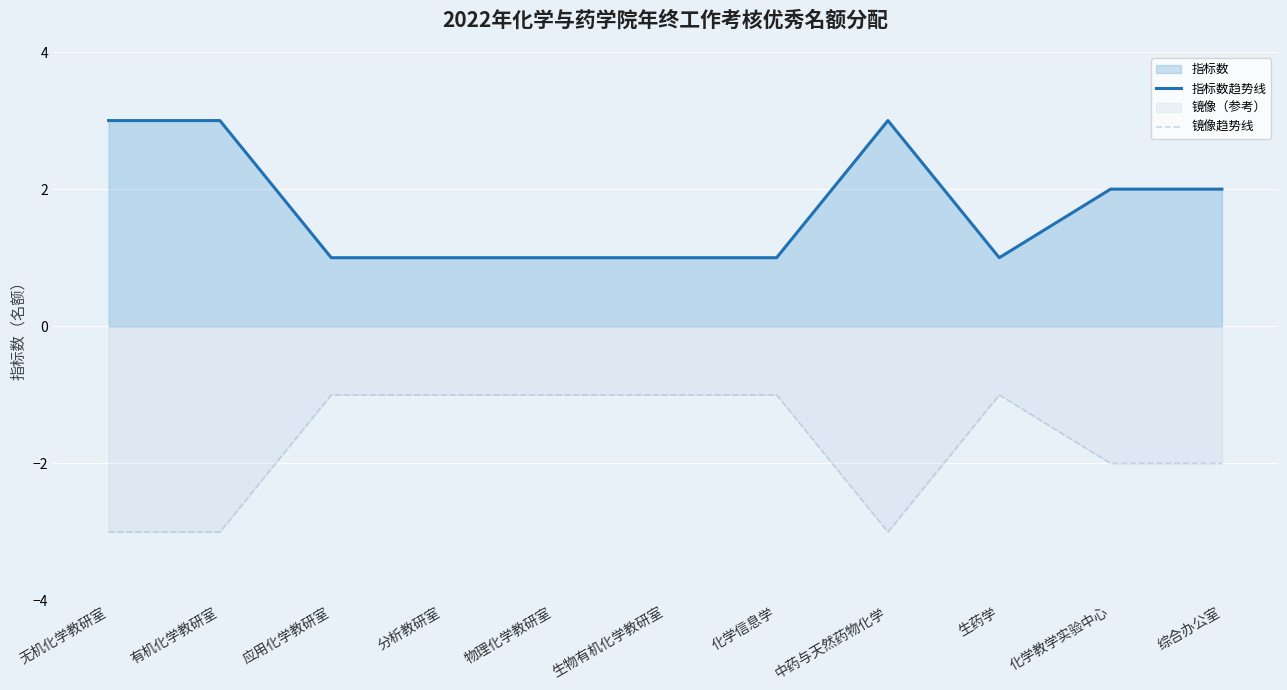

True or false: 指标数趋势线 and 镜像趋势线 intersect in this chart.

False